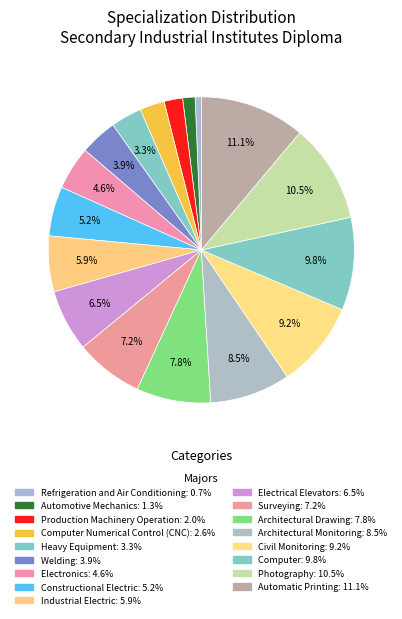

Which category has the smallest portion of the pie?

Refrigeration and Air Conditioning